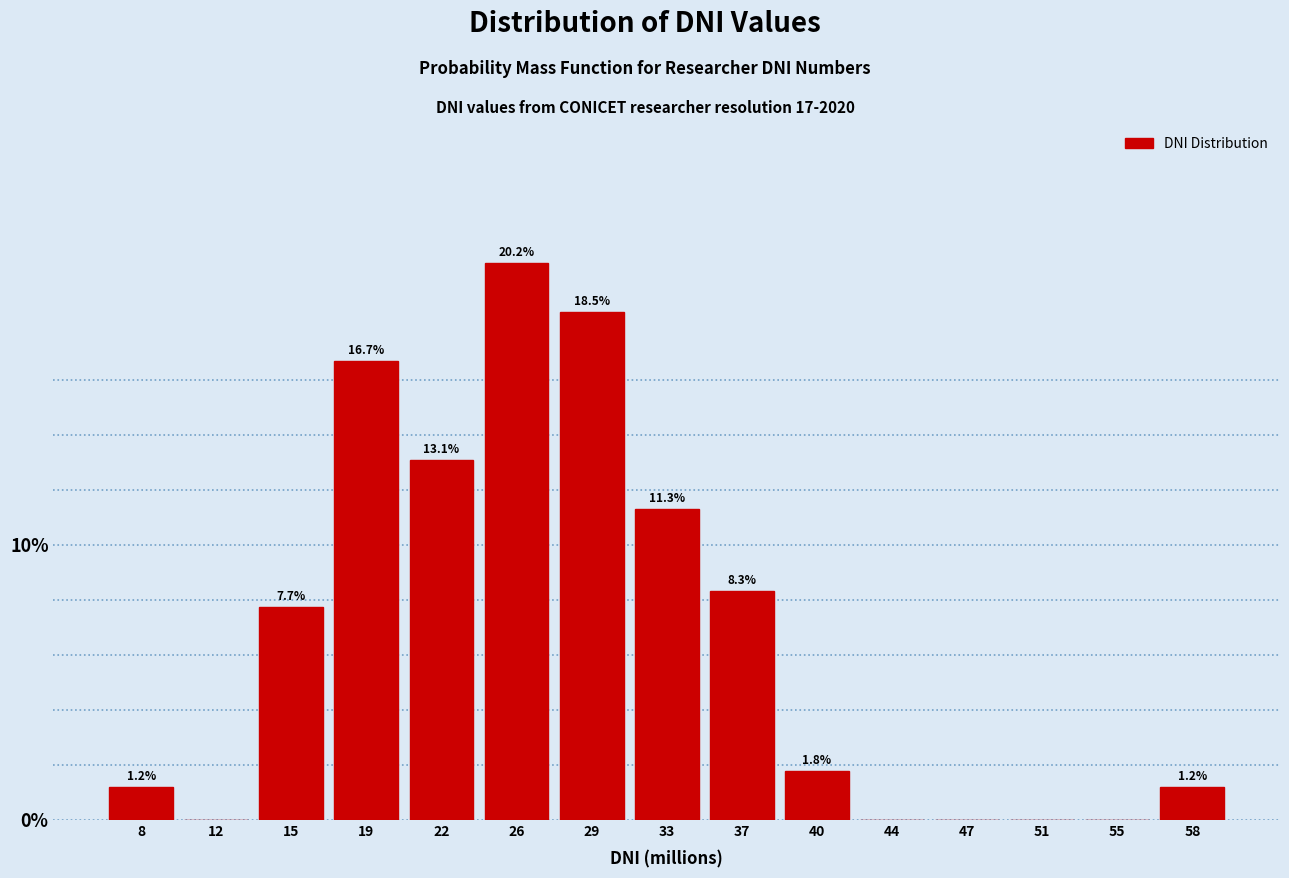

Reading left to right, transcribe all the data shown in this chart.

8=1.2	12=0.0	15=7.7	19=16.7	22=13.1	26=20.2	29=18.5	33=11.3	37=8.3	40=1.8	44=0.0	47=0.0	51=0.0	55=0.0	58=1.2